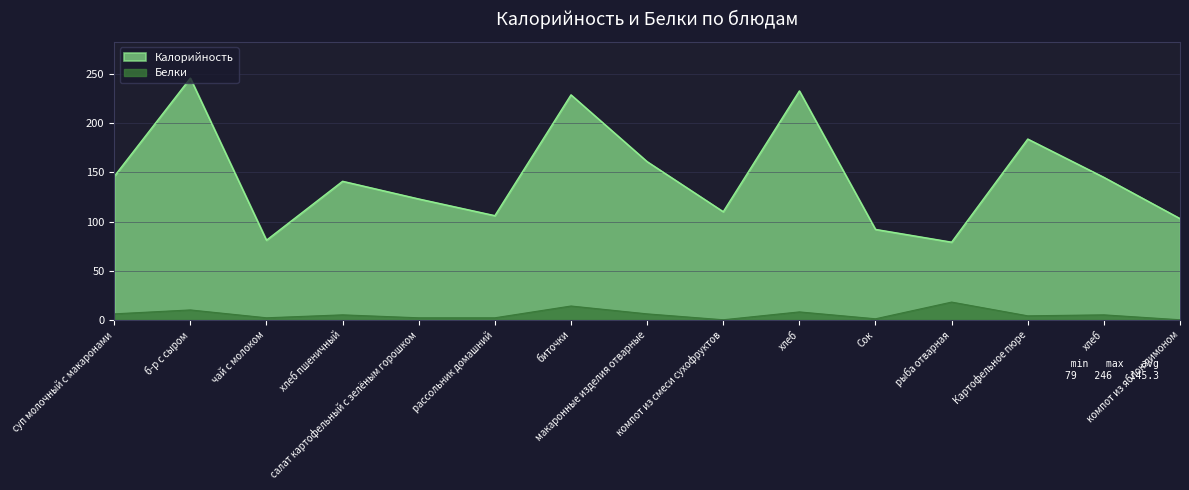

Which category has the highest value across all series?

б-р с сыром